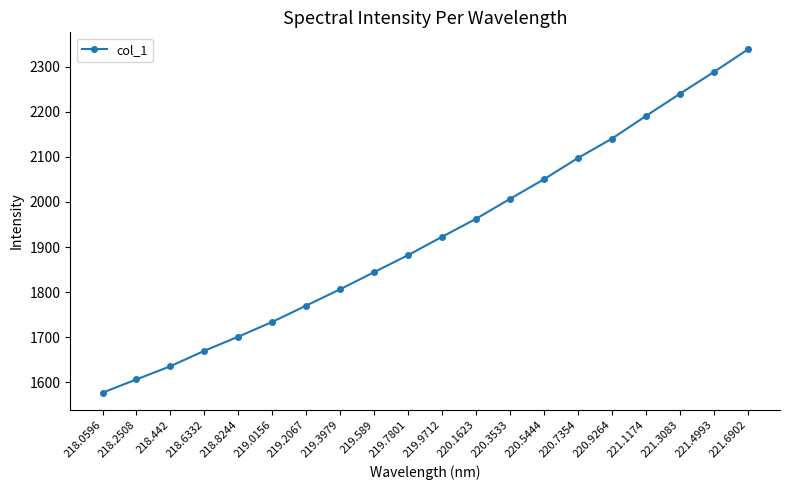

Approximately how many times larger is the value at 220.9264 compared to 221.4993?

0.9